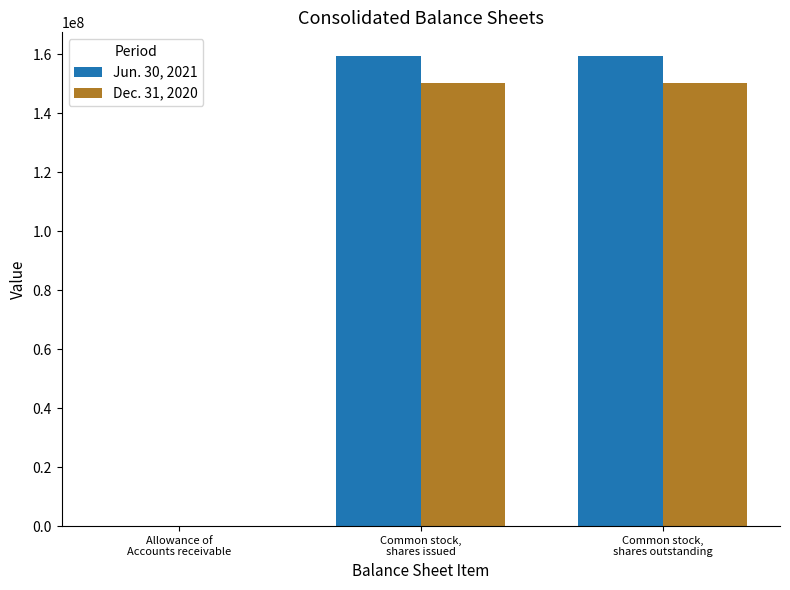

What is the total value across all series at Common stock,
shares outstanding?

309744078